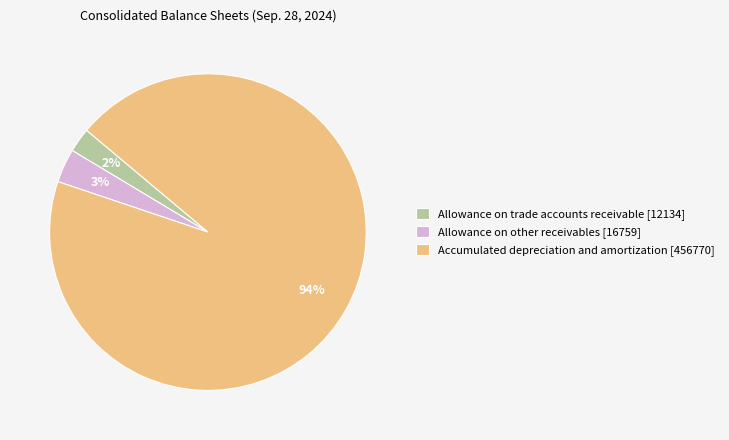

Between Allowance on trade accounts receivable [12134] and Allowance on other receivables [16759], which is larger?

Allowance on other receivables [16759]